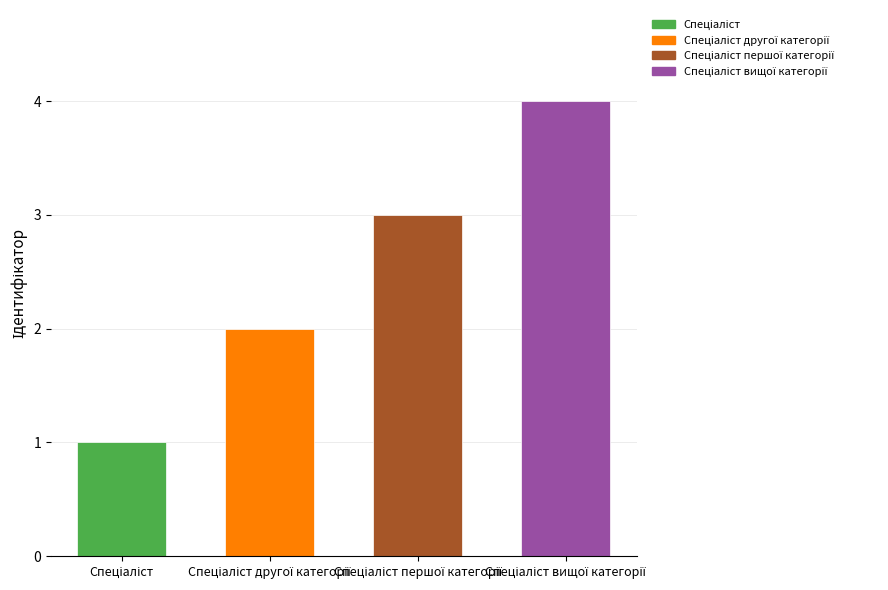

What is the greatest value displayed?

4